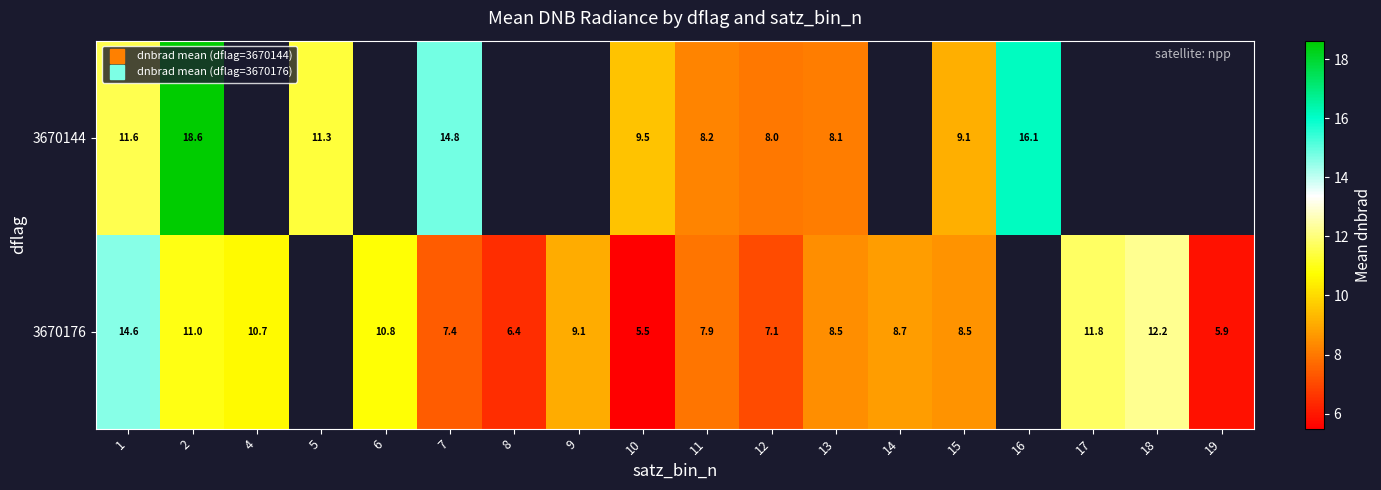

Rank the series by their maximum value, from lowest to highest.

3670176, 3670144